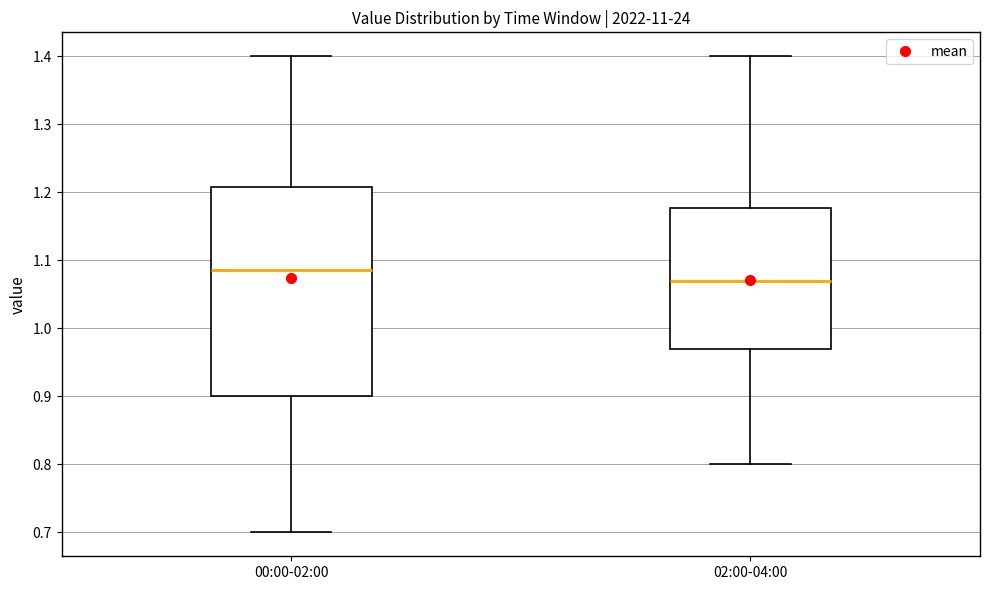

Which box is the tallest, from its lower edge to its upper edge?

00:00-02:00